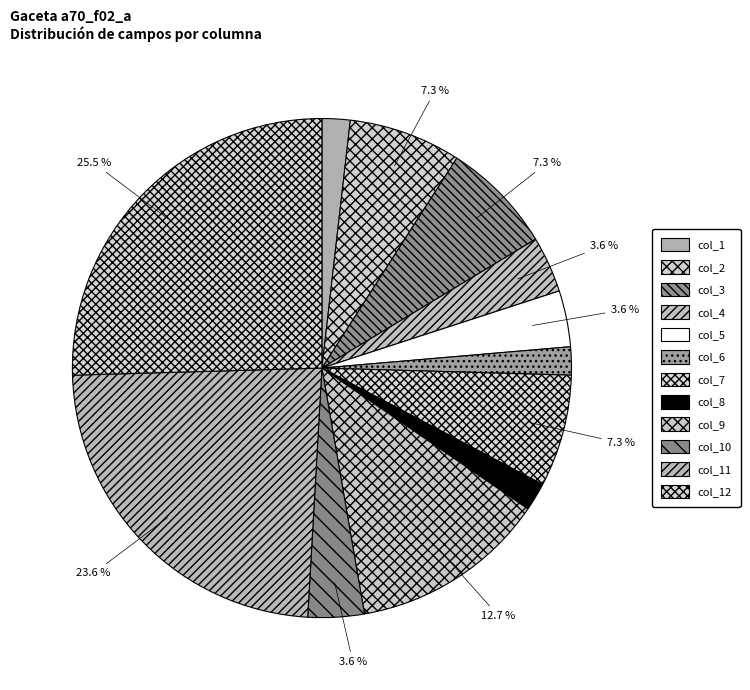

What percentage do col_7 and col_9 together represent?

20.0%